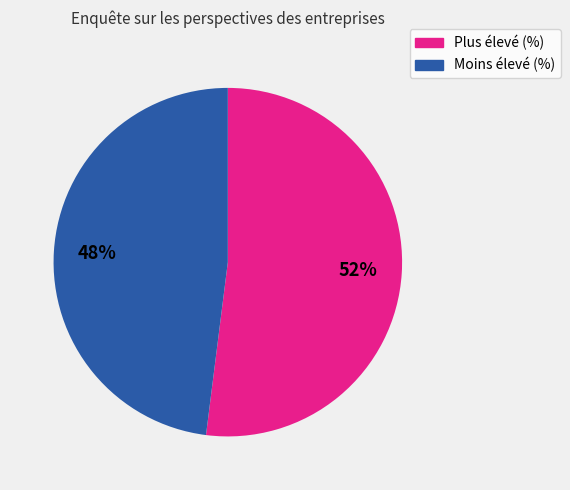

Is there a majority slice in this chart?

Yes